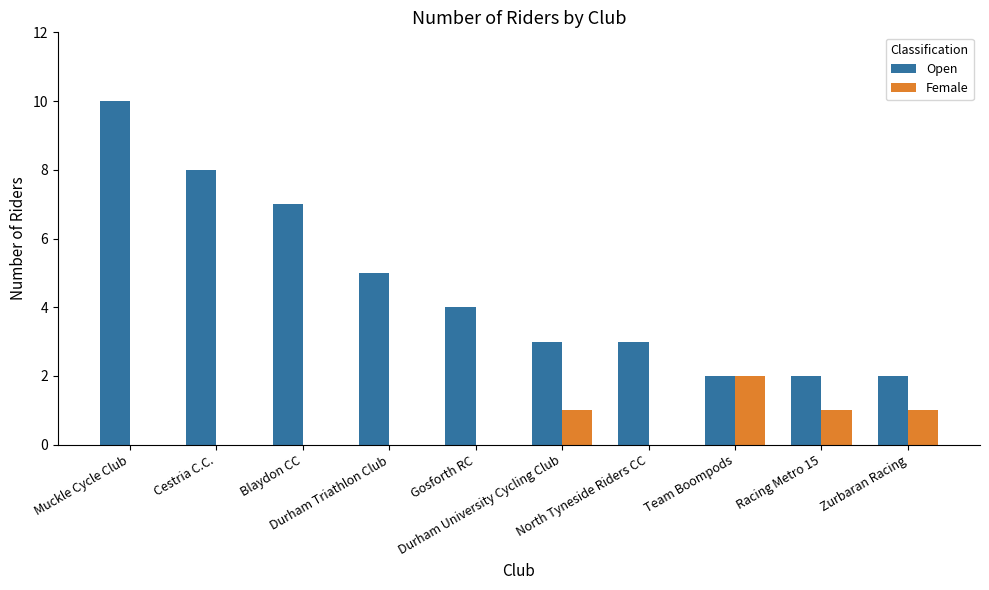

Which series has the largest total across all categories?

Open